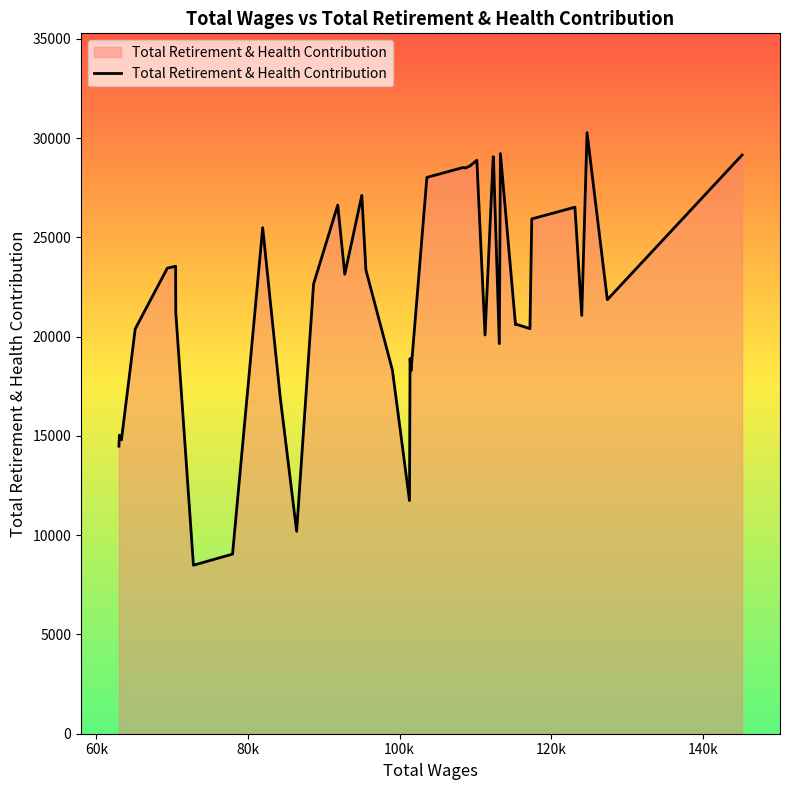

What is the maximum value shown in the chart?

30282